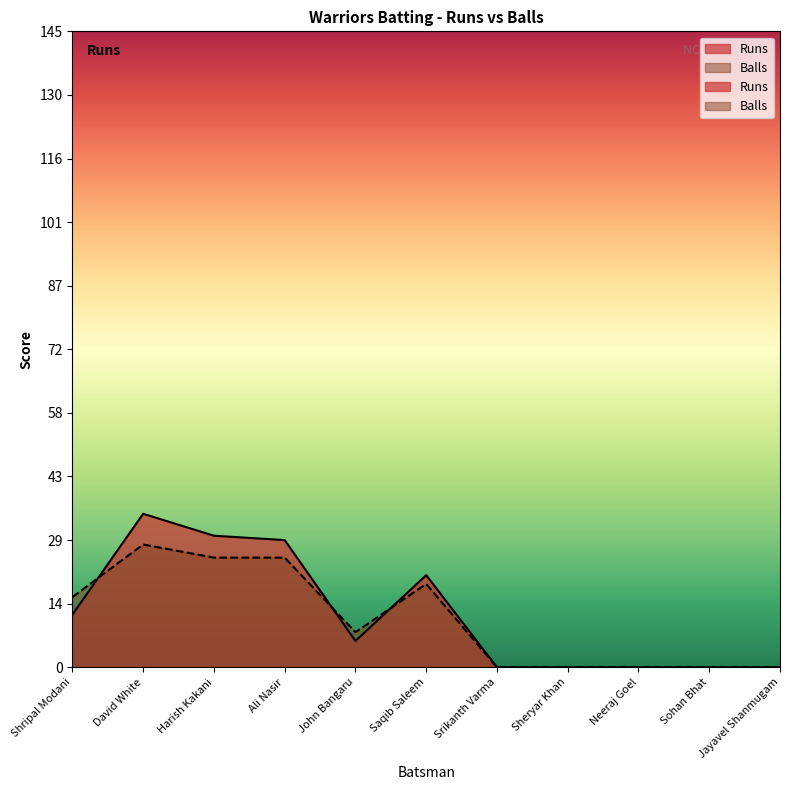

What are all the series names shown in the legend?

Runs, Balls